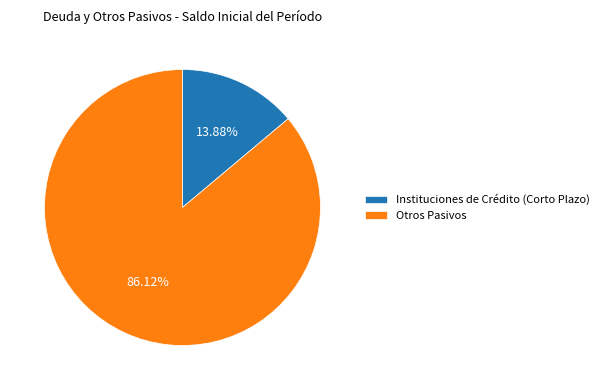

To the nearest percent, what portion does Otros Pasivos represent?

86%